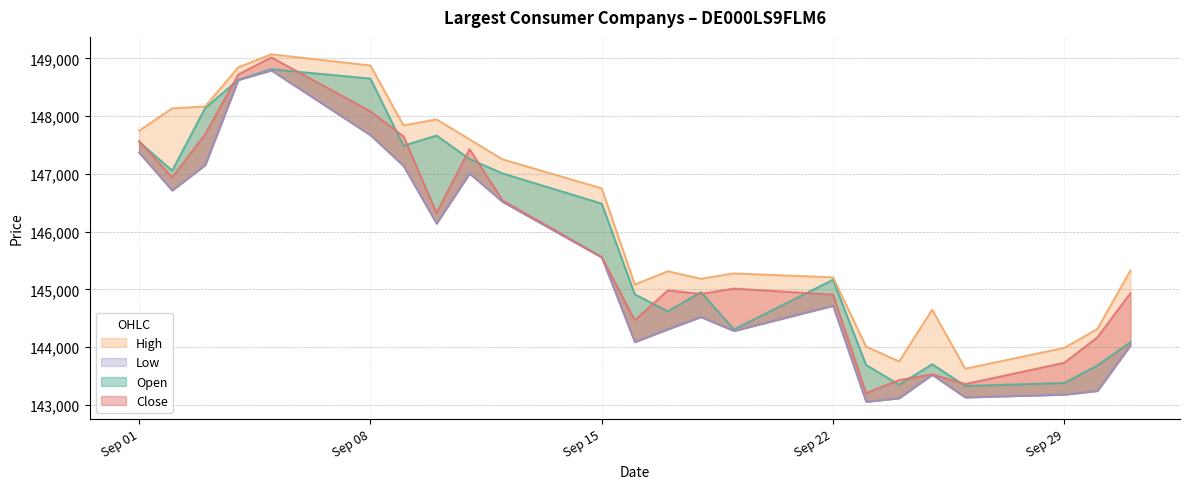

How many lines are shown in the chart?

4